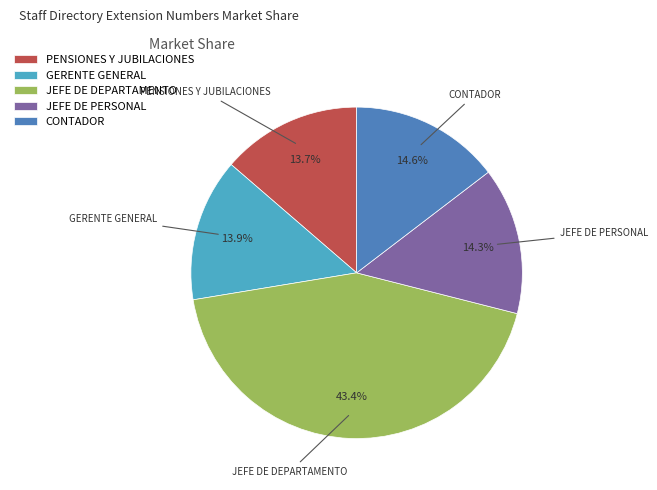

Is there any slice that represents more than half of the pie?

No